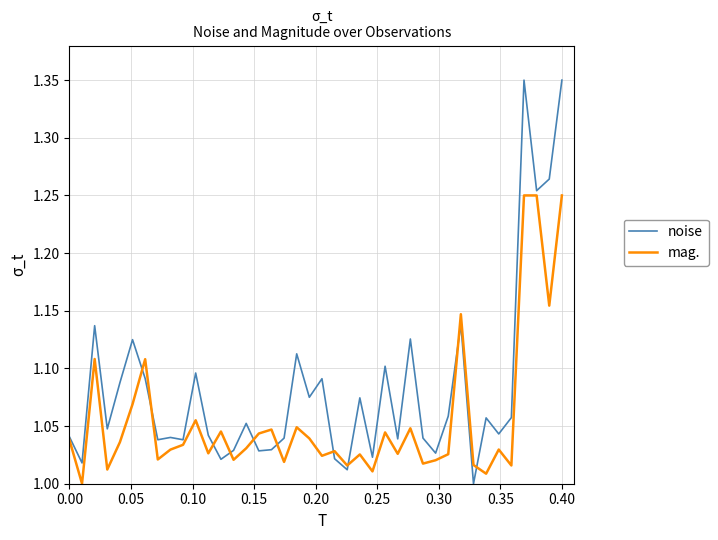

List the series in order of their peak value, lowest first.

mag., noise